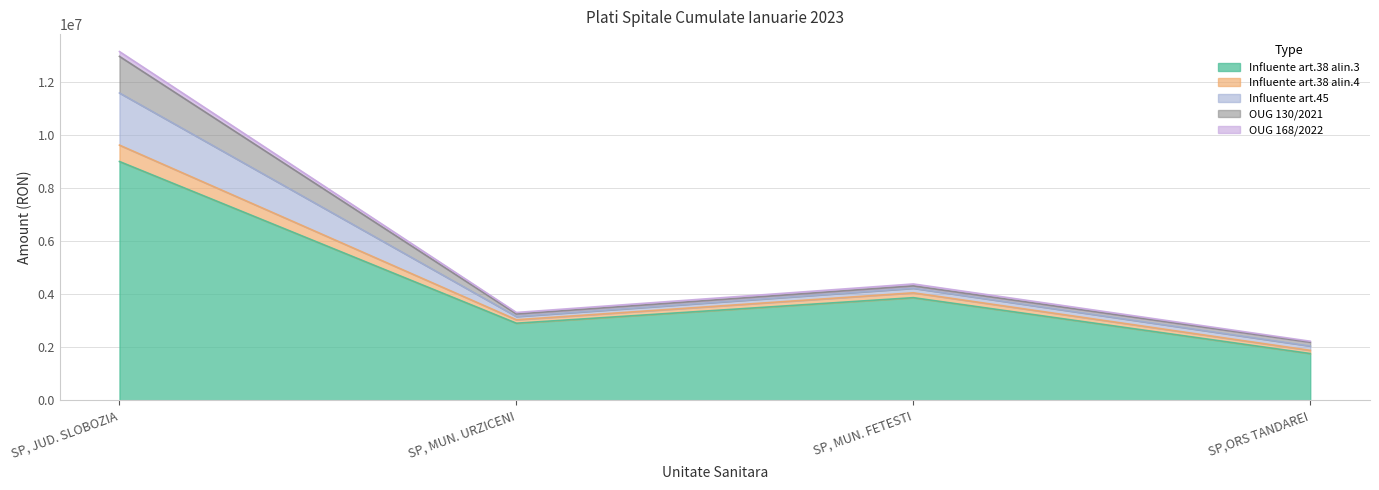

Does the chart have visible grid lines?

Yes